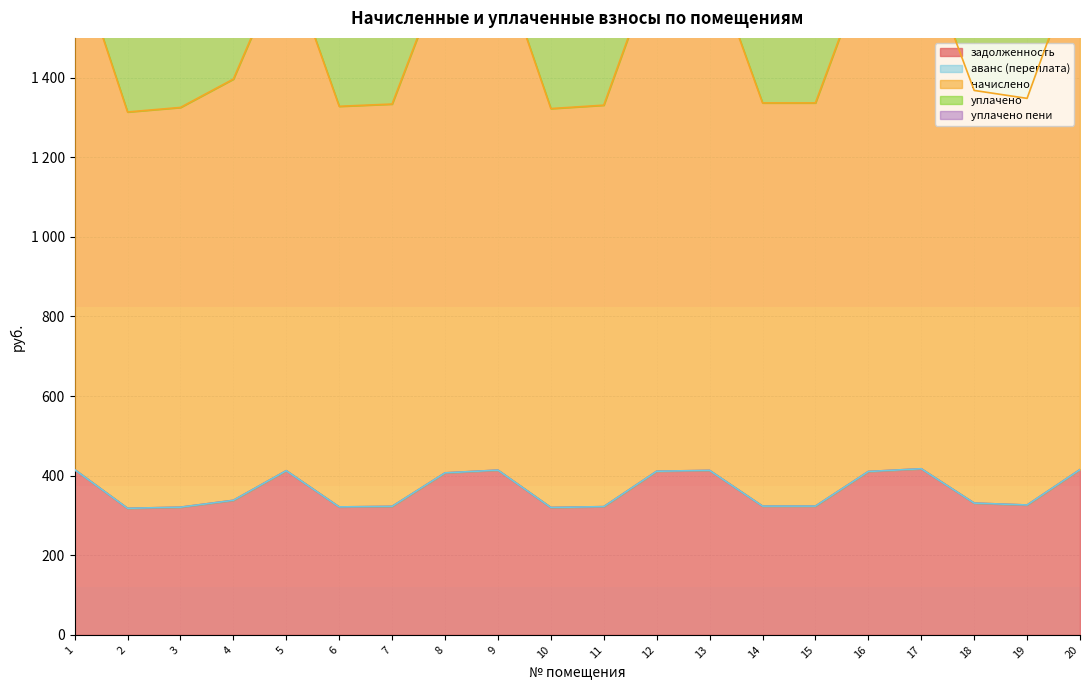

How many interior local peaks does the уплачено series have?

4